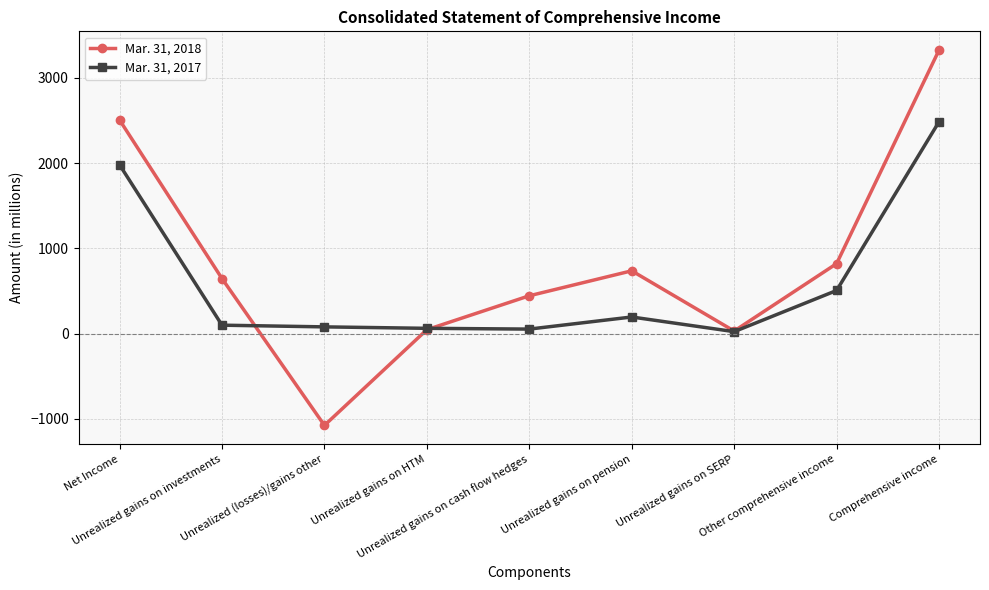

How many series are shown in this chart?

2